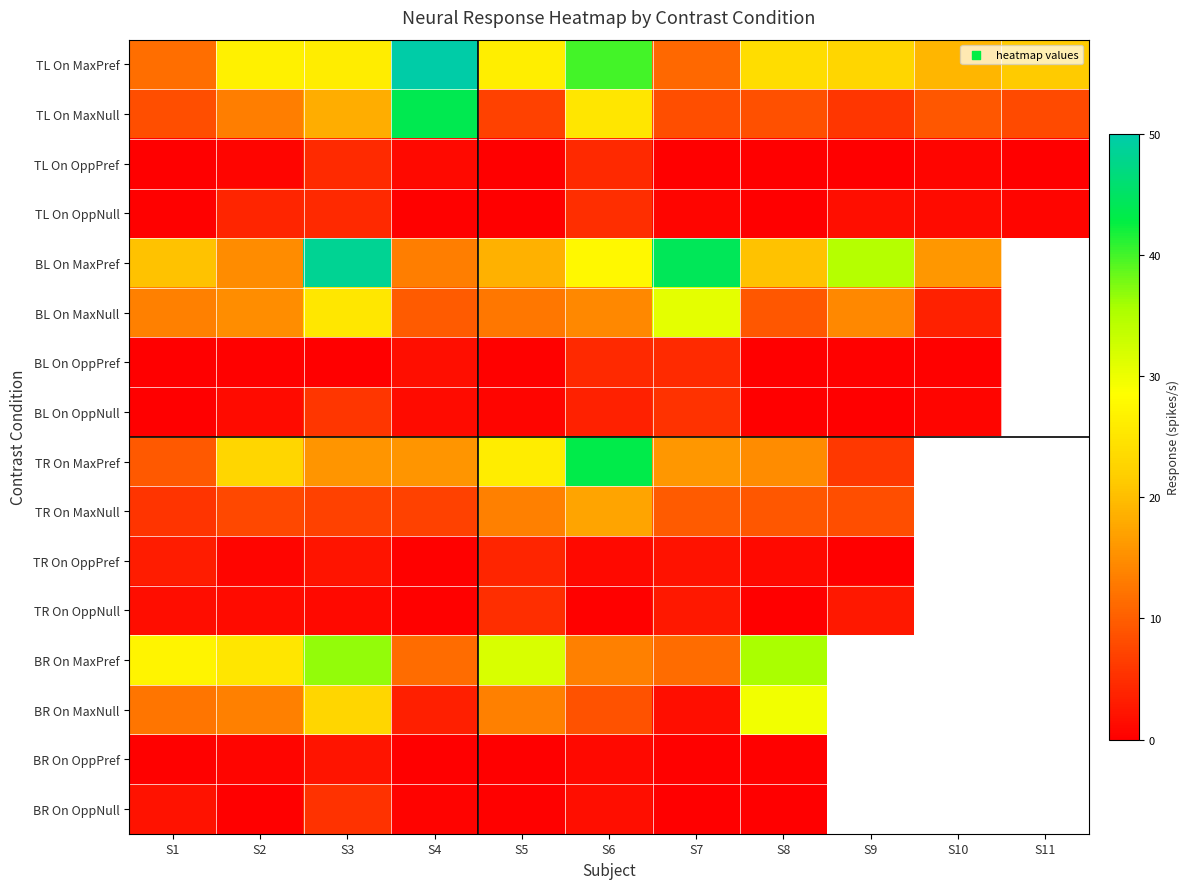

Which series has the largest range (max minus min)?

TL On MaxPref